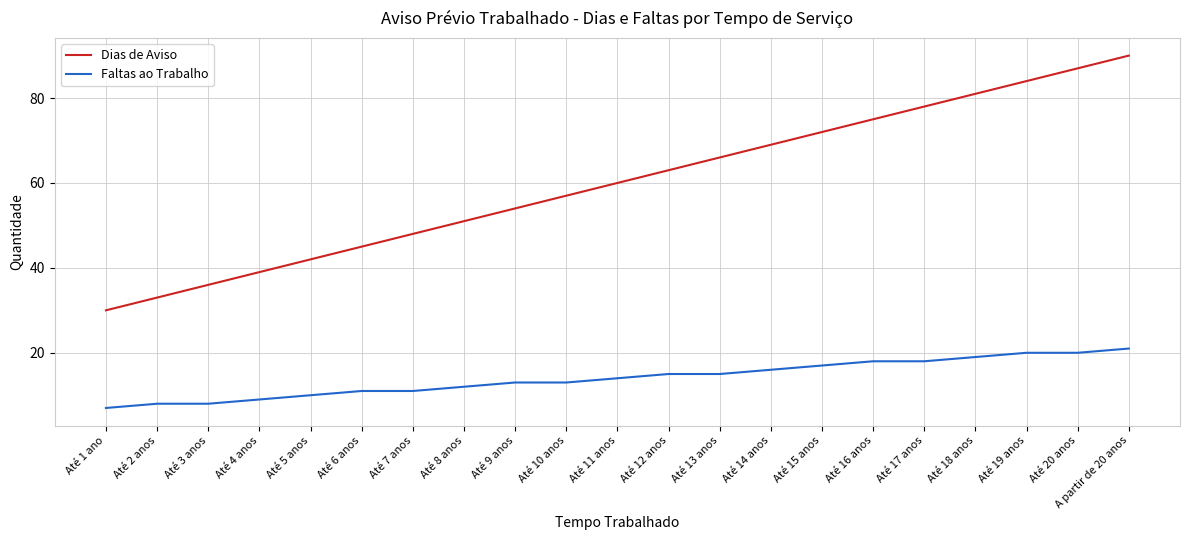

Which series changed the most between Até 4 anos and Até 15 anos?

Dias de Aviso